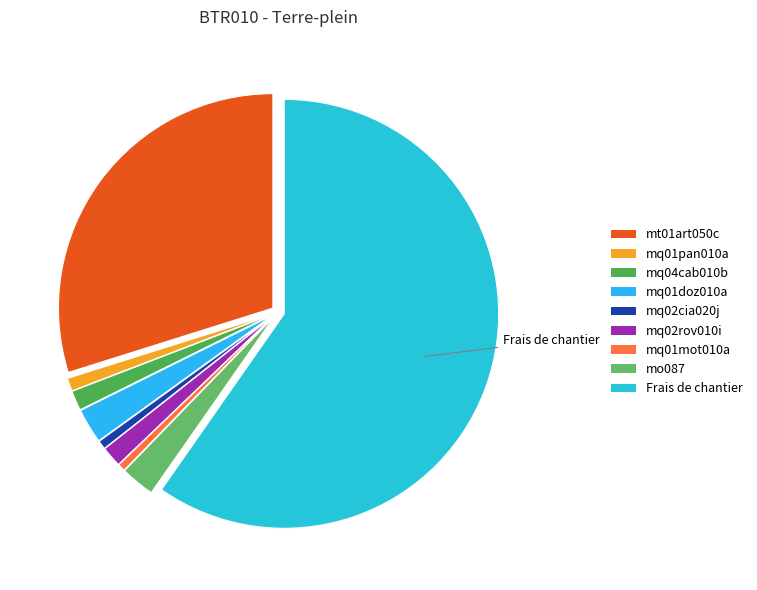

True or false: Frais de chantier accounts for 60% of the total.

True